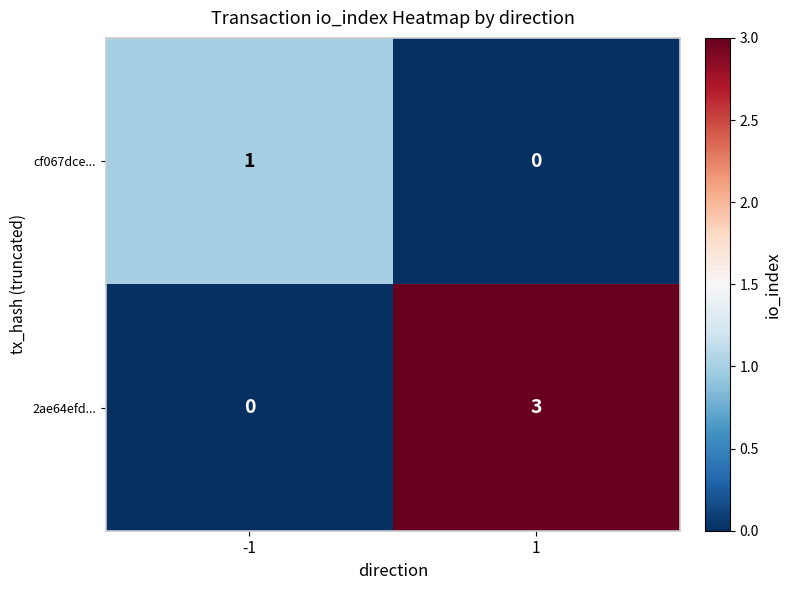

The 2ae64efd... series shows 2 at -1. True or false?

False